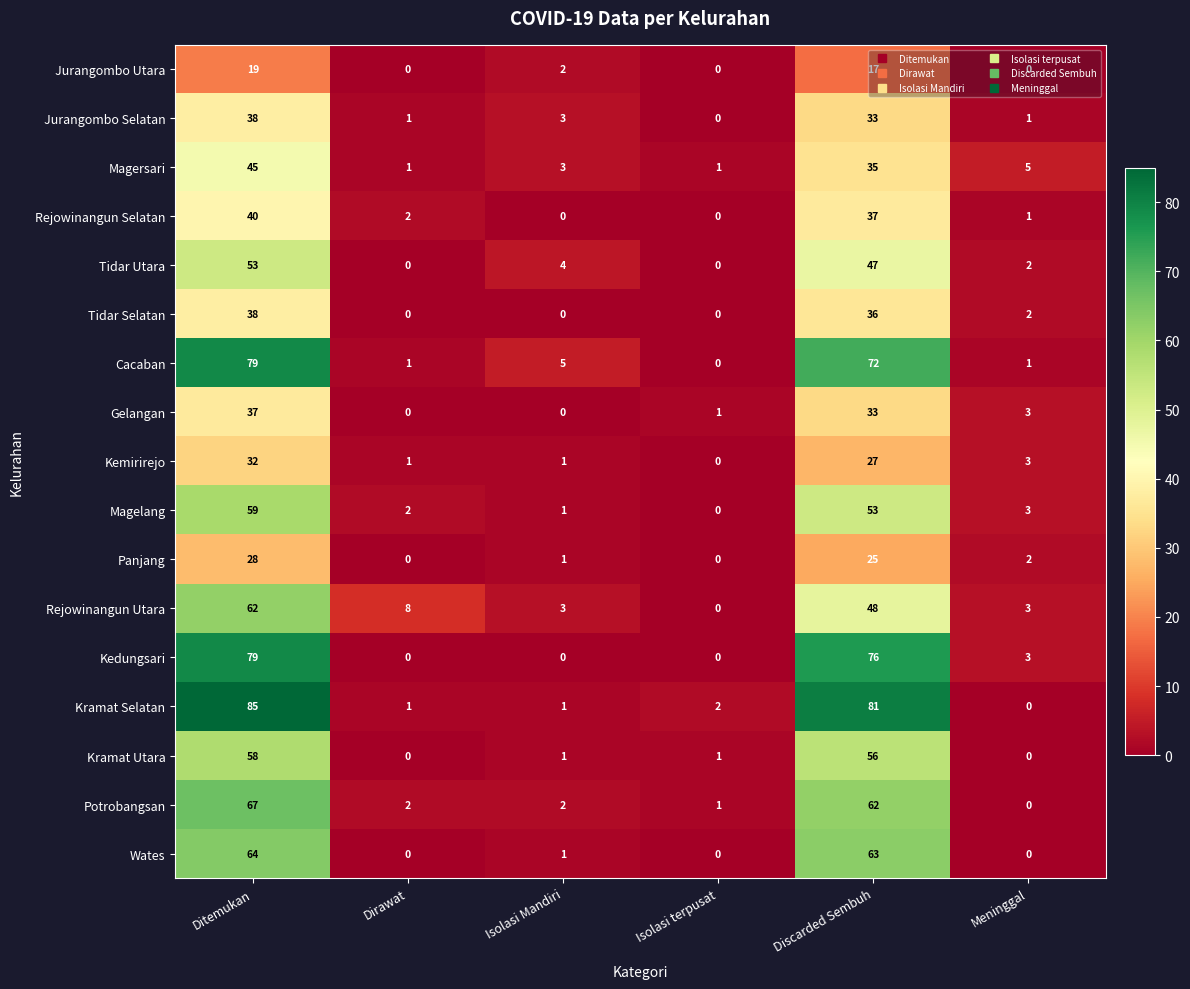

What is the sum of the Gelangan values at Ditemukan and Dirawat?

37